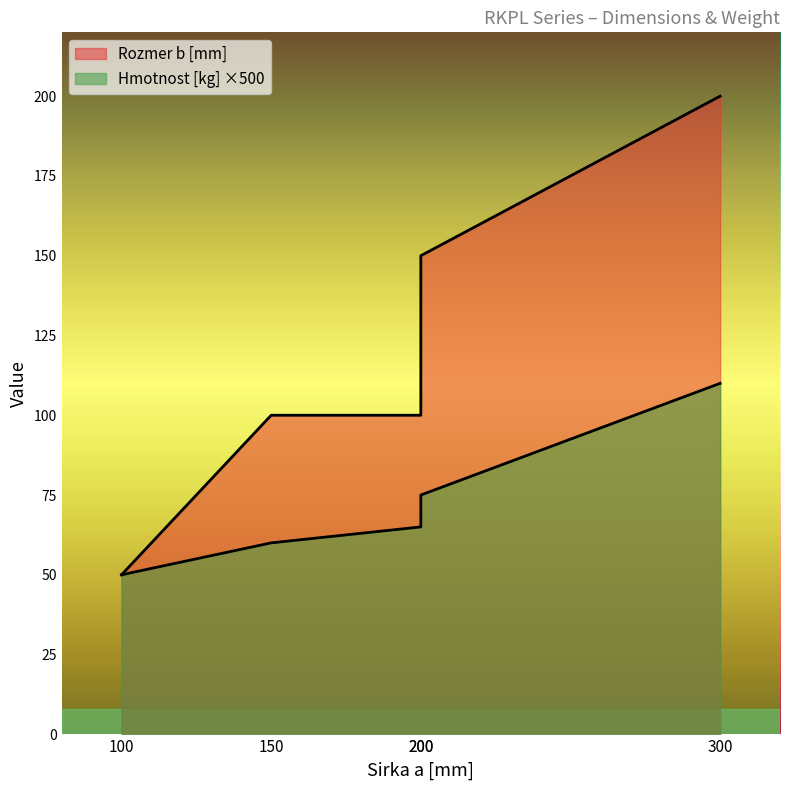

Rank the series by their maximum value, from highest to lowest.

Rozmer b [mm], Hmotnost [kg]